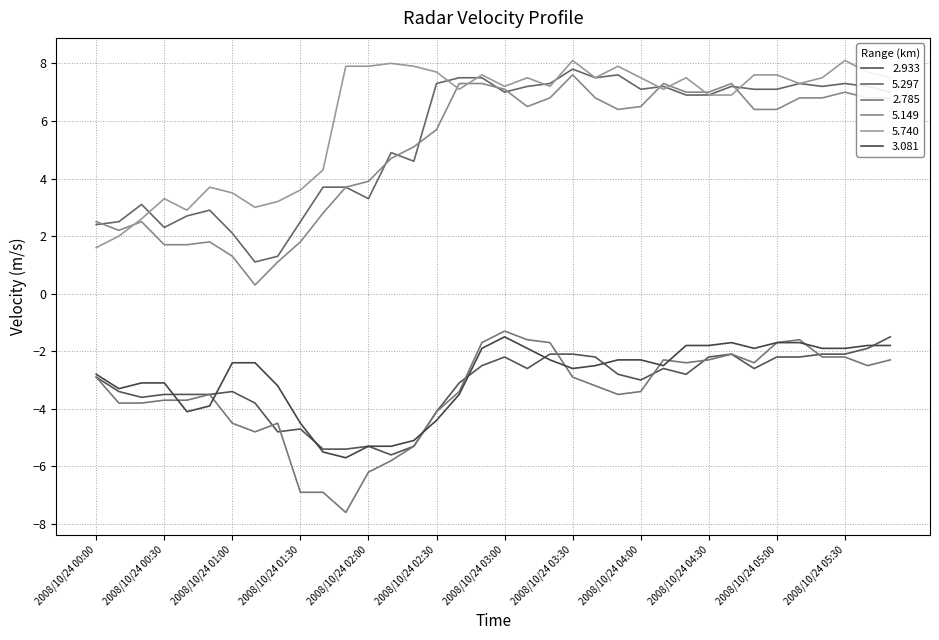

How many values in the 5.740 series exceed 7?

23